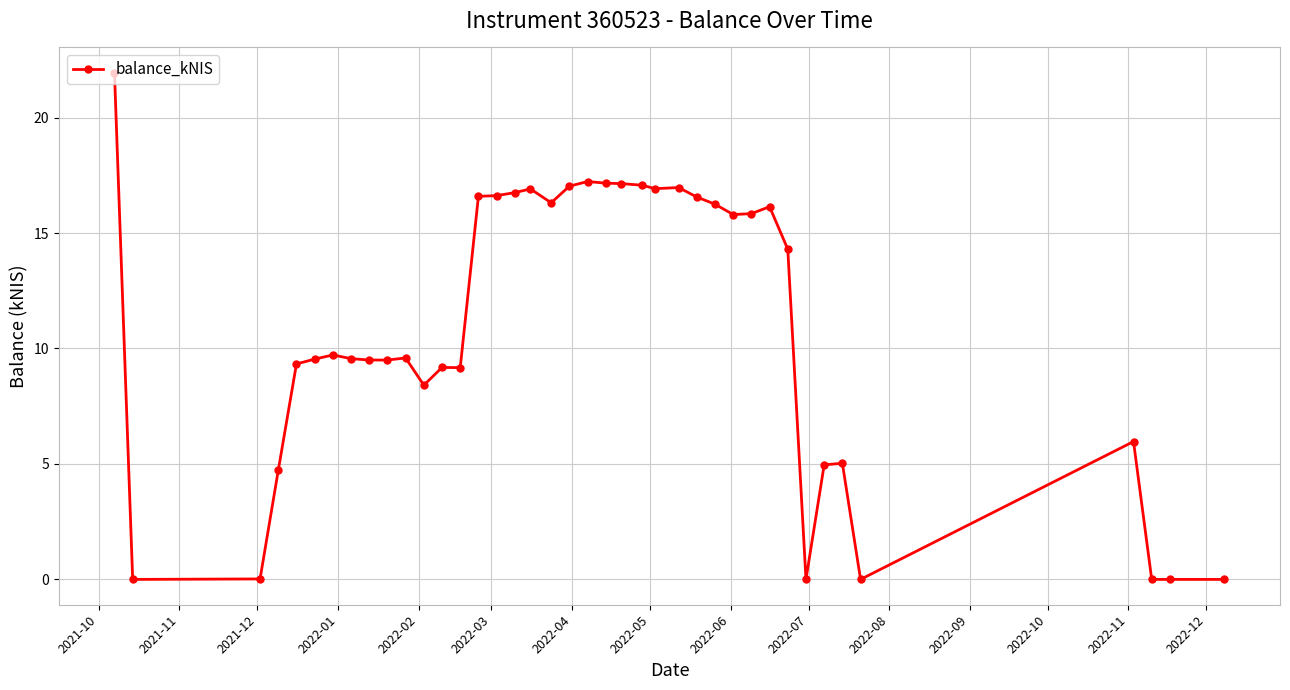

How many data points does each series have?

40